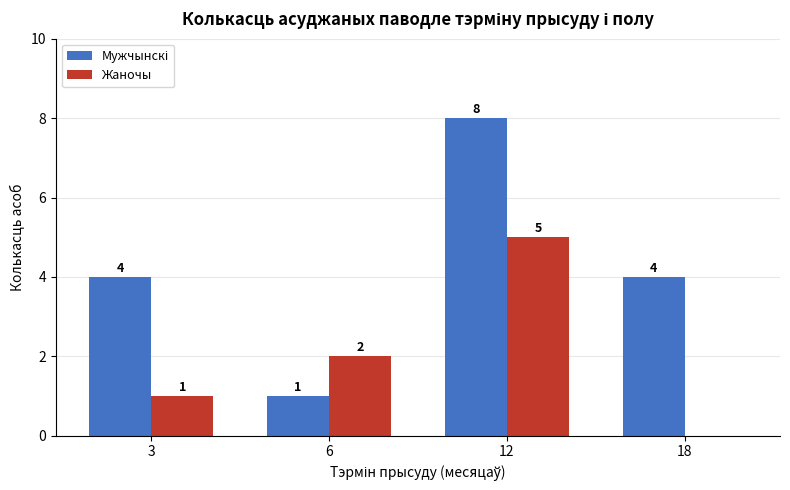

Which series changed the most between 3 and 18?

Жаночы